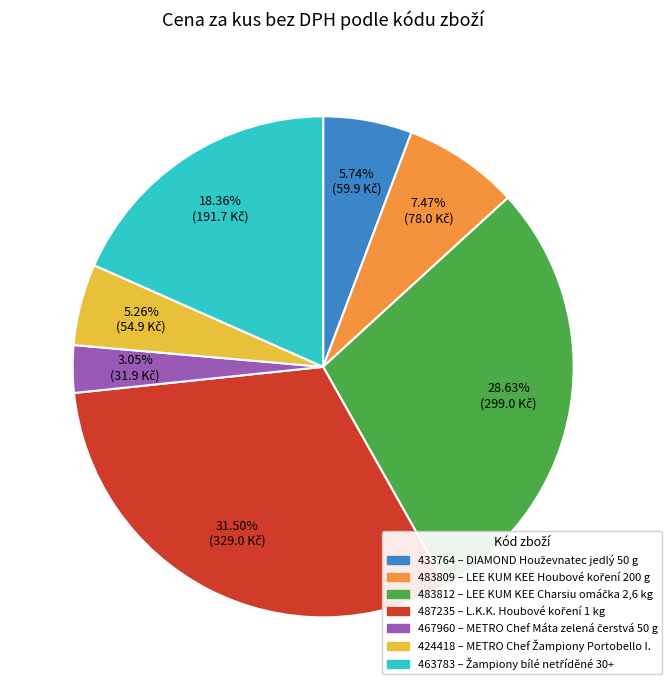

How many segments does this pie chart have?

7